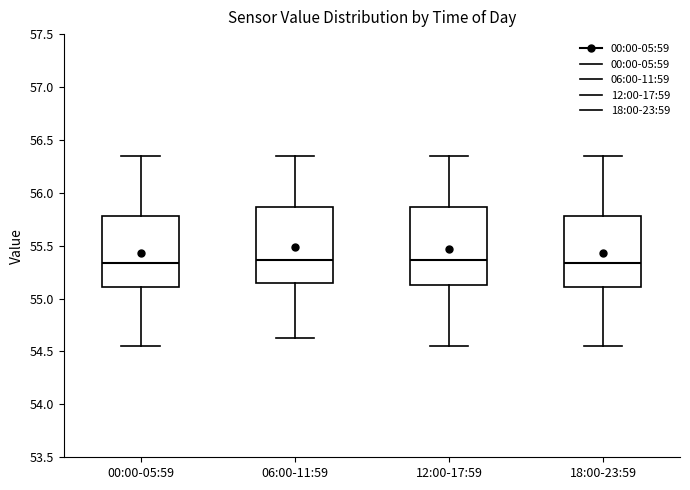

Reading left to right, read every box against the y-axis: the position of its median line, the range the box covers, and the ends of its whiskers. The values are not printed on the chart, so give them approximately, as read against the axis.

00:00-05:59: median 55.35, box 55.10 to 55.80, whiskers 54.55 to 56.35
06:00-11:59: median 55.35, box 55.15 to 55.85, whiskers 54.65 to 56.35
12:00-17:59: median 55.35, box 55.15 to 55.85, whiskers 54.55 to 56.35
18:00-23:59: median 55.35, box 55.10 to 55.80, whiskers 54.55 to 56.35